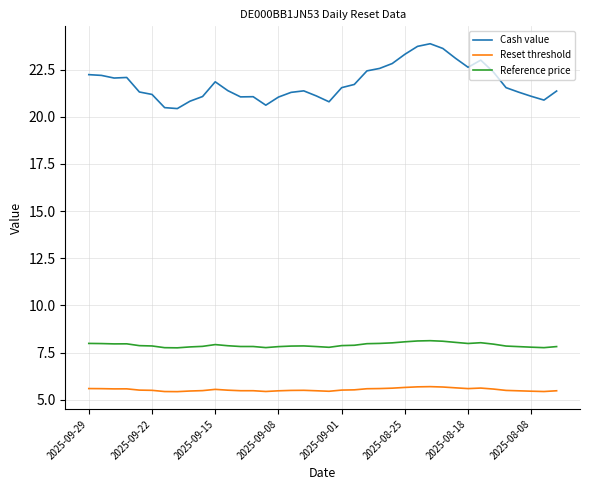

What is the difference between the maximum and minimum values in the Cash value series?

3.4